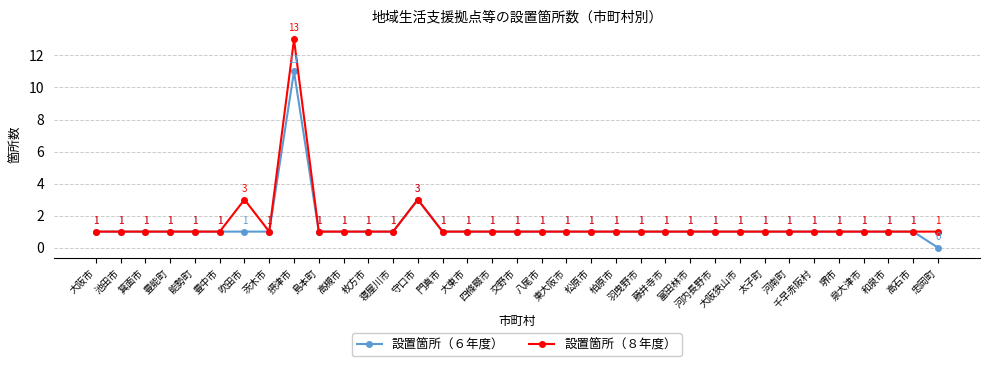

List the series in order of their peak value, lowest first.

設置箇所（６年度）, 設置箇所（８年度）